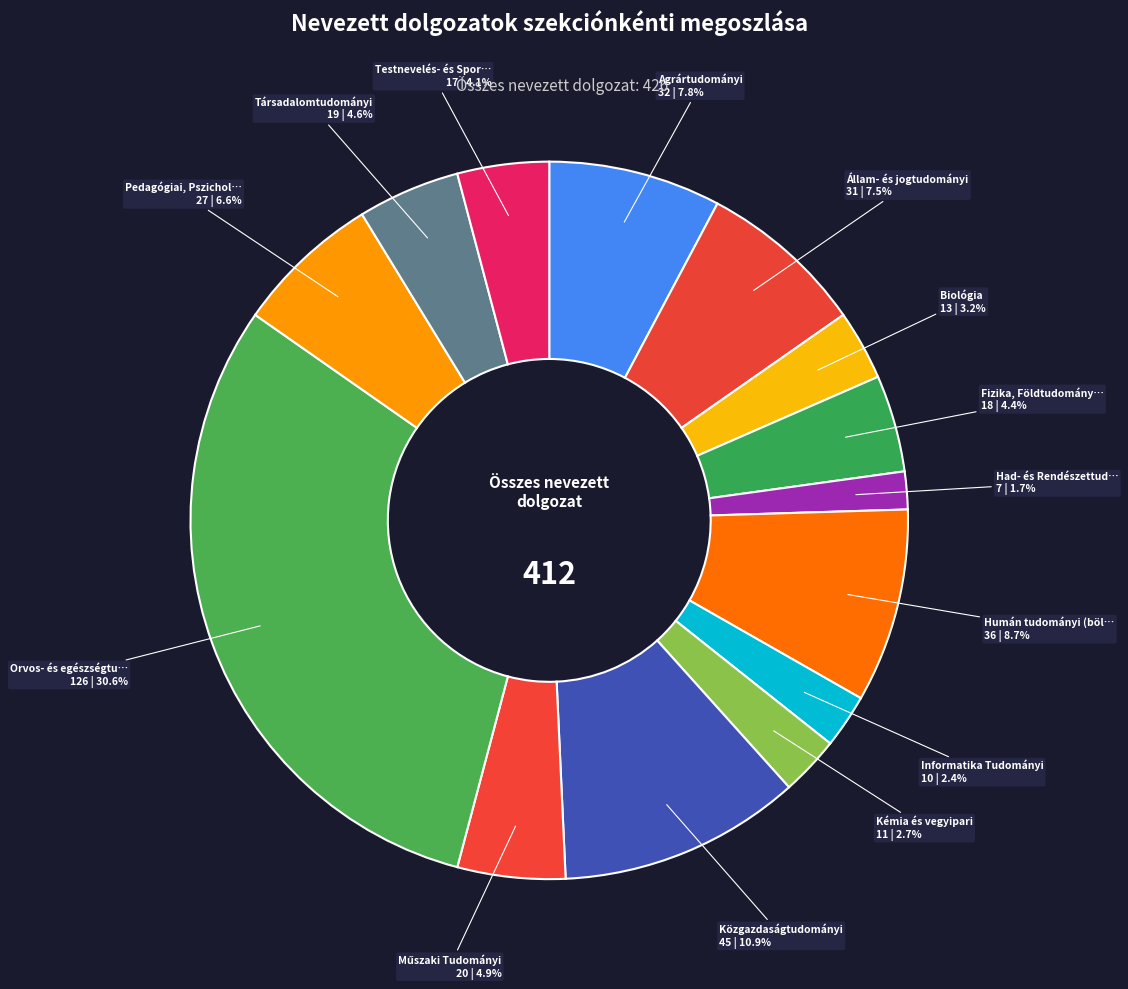

Which has a higher value, Testnevelés- és Spor… or Kémia és vegyipari?

Testnevelés- és Spor…